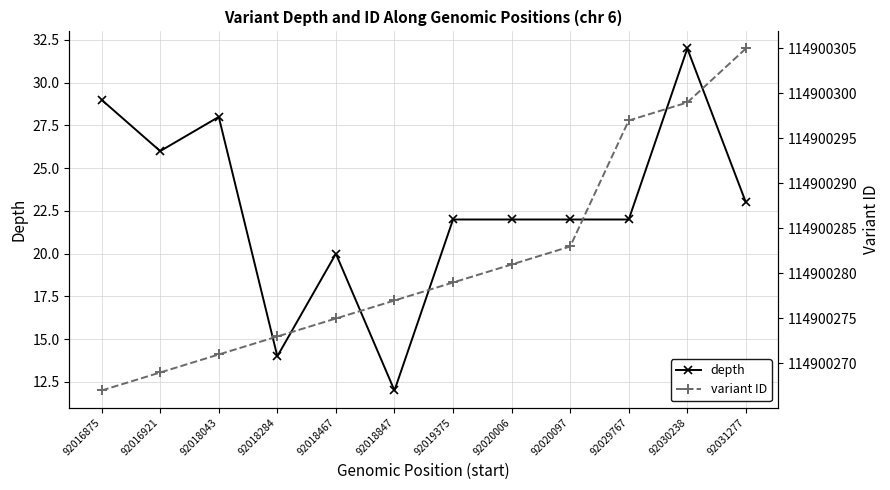

At which category is the sum across all series the highest?

92030238